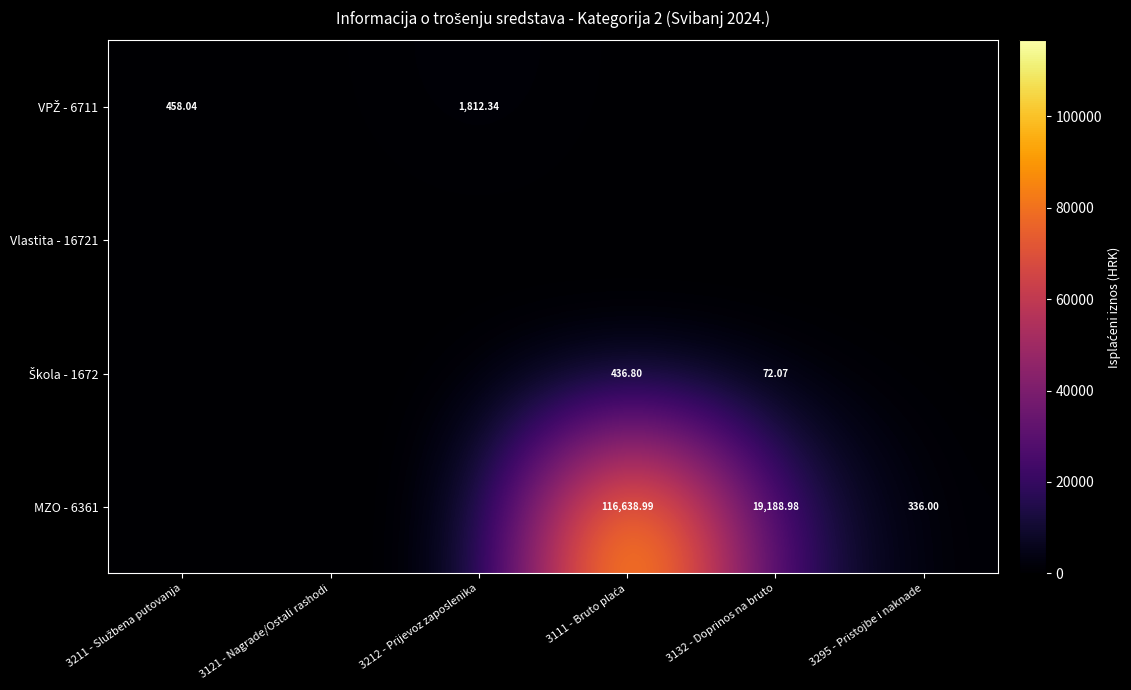

Between 3295 - Pristojbe i naknade and 3212 - Prijevoz zaposlenika, which is larger?

3212 - Prijevoz zaposlenika